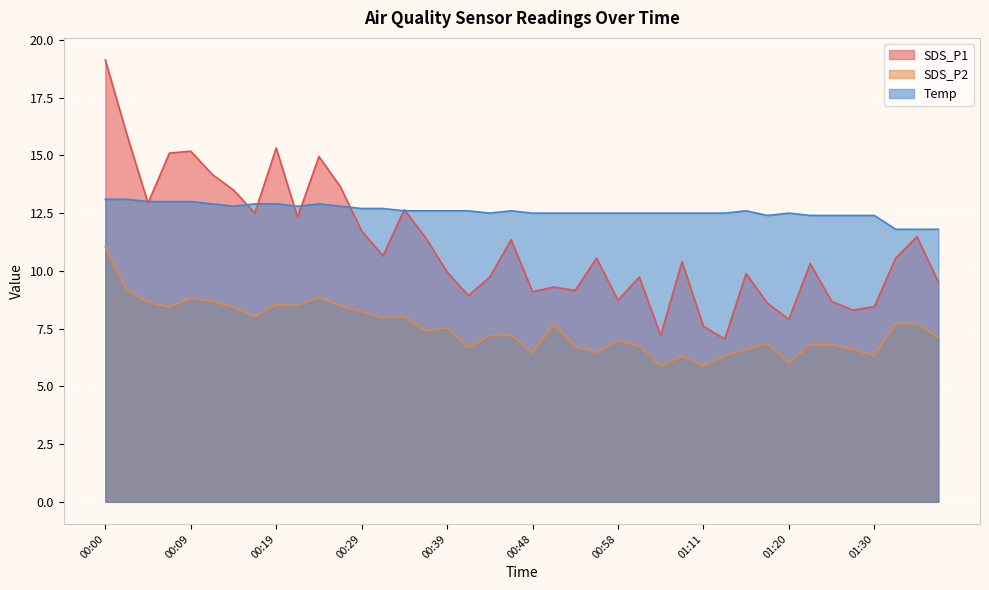

Between 01:23 and 00:34, which is larger?

00:34